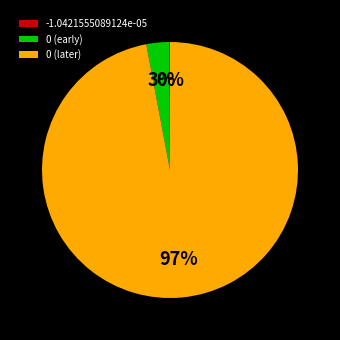

Which category accounts for the majority?

0 (later)